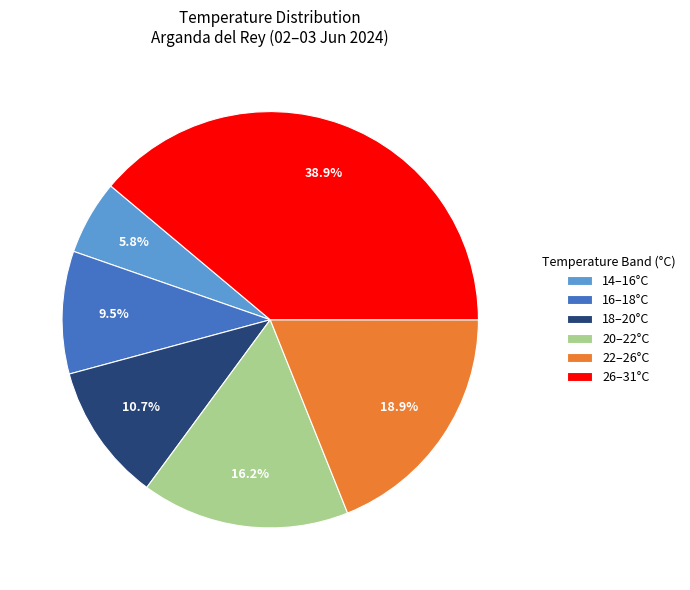

How much of the chart is everything except 22–26°C?

81.1%